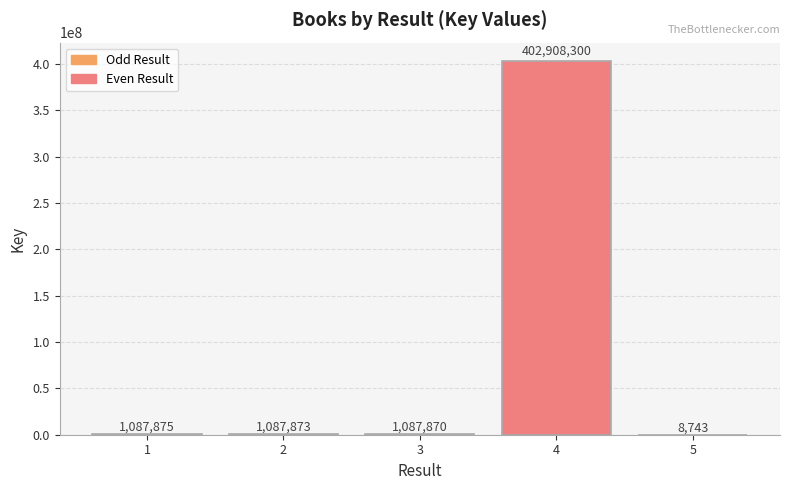

The value at 5 is 8743. True or false?

True